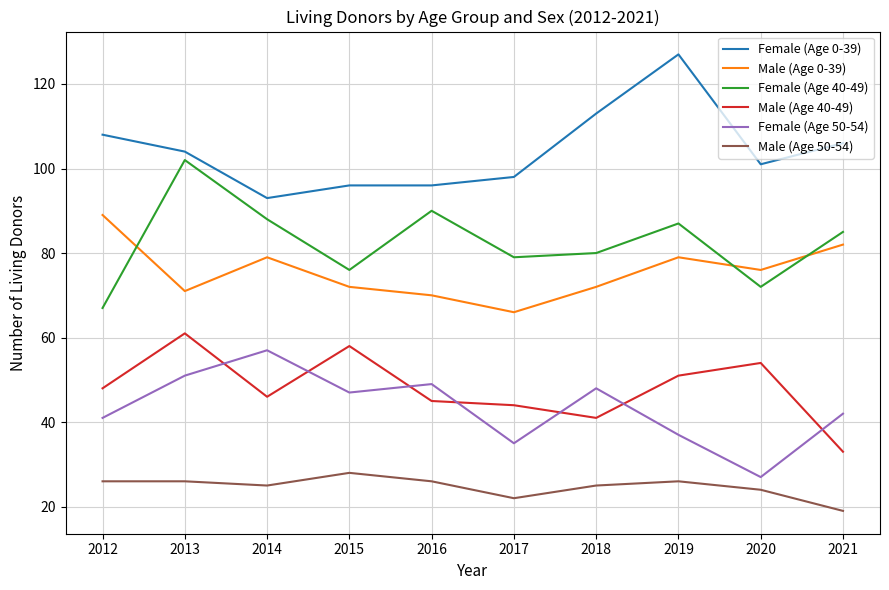

What is the difference between the highest and lowest values at 2021?

87